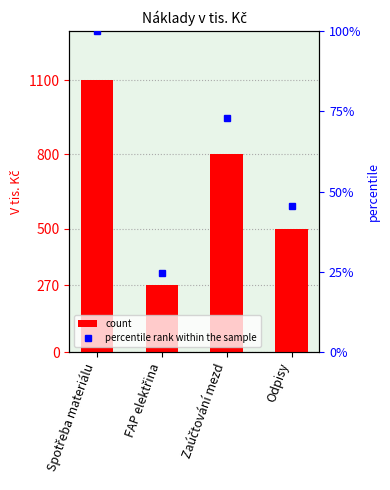

Is it true that count equals 1100.0 at Spotřeba materiálu?

True